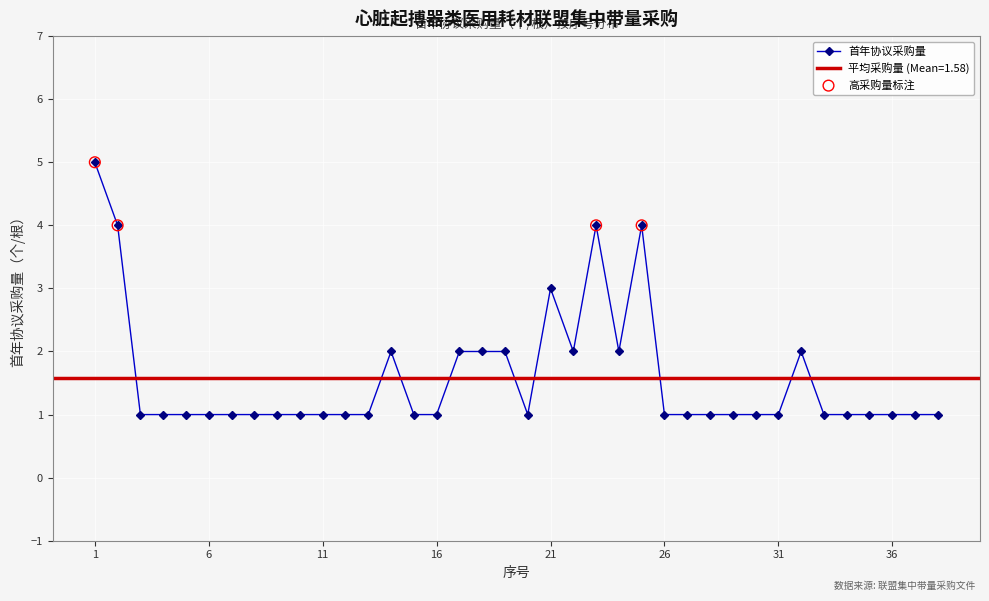

What is the ratio of the value at 14 to the value at 27?

2.0